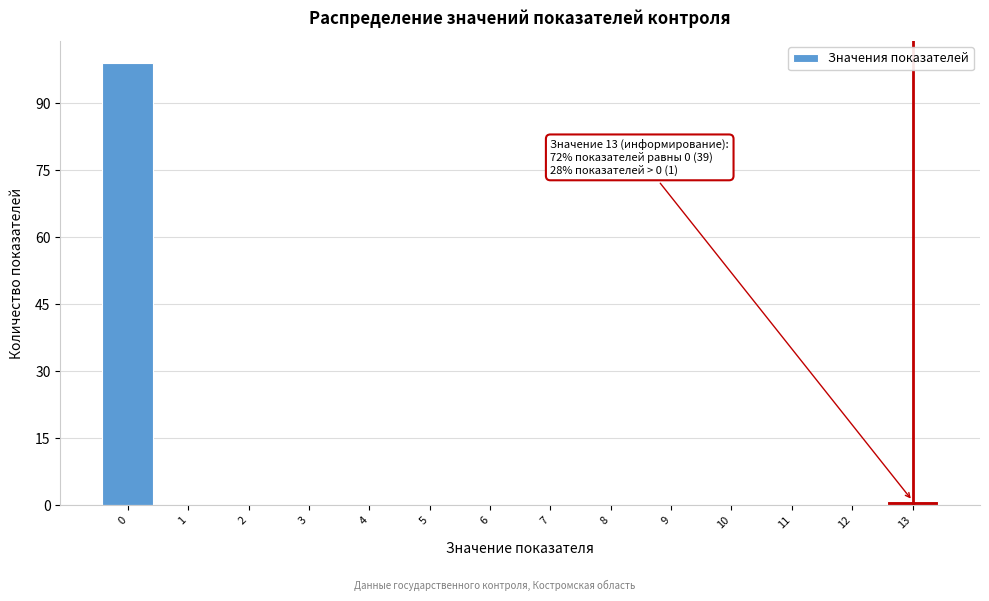

Reading left to right, extract all data points from this chart.

0=99	1=0	2=0	3=0	4=0	5=0	6=0	7=0	8=0	9=0	10=0	11=0	12=0	13=1